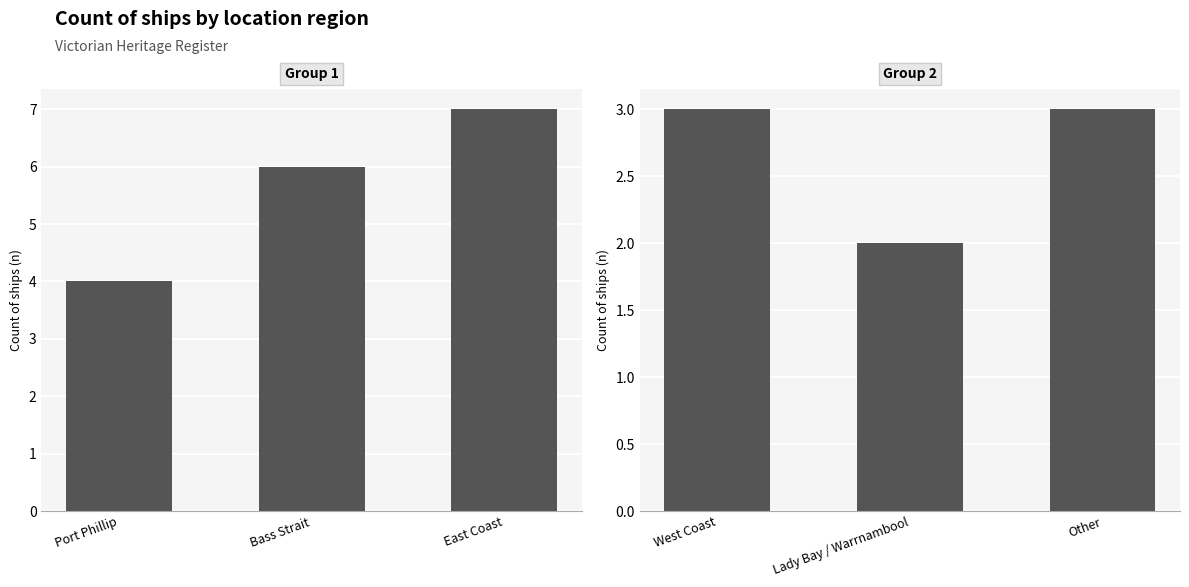

Read the Group 1 value at Port Phillip.

4